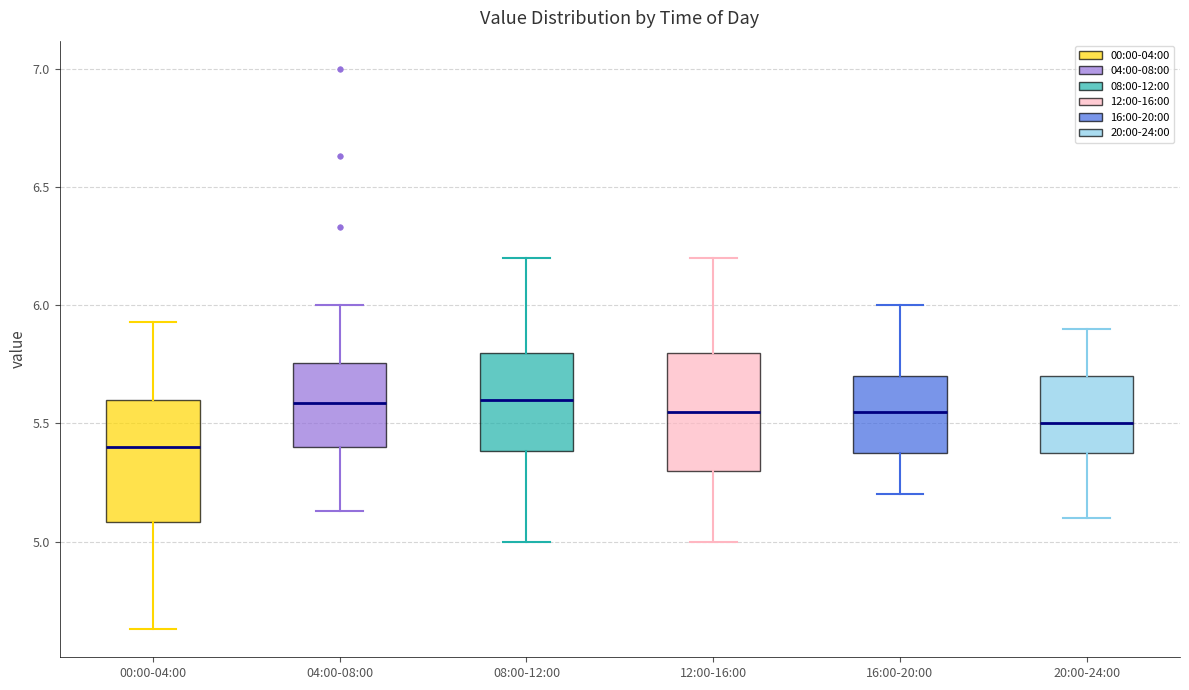

Where does the upper whisker of the box for 08:00-12:00 end on the y-axis? The values are not printed on the chart, so give them approximately, as read against the axis.

6.20